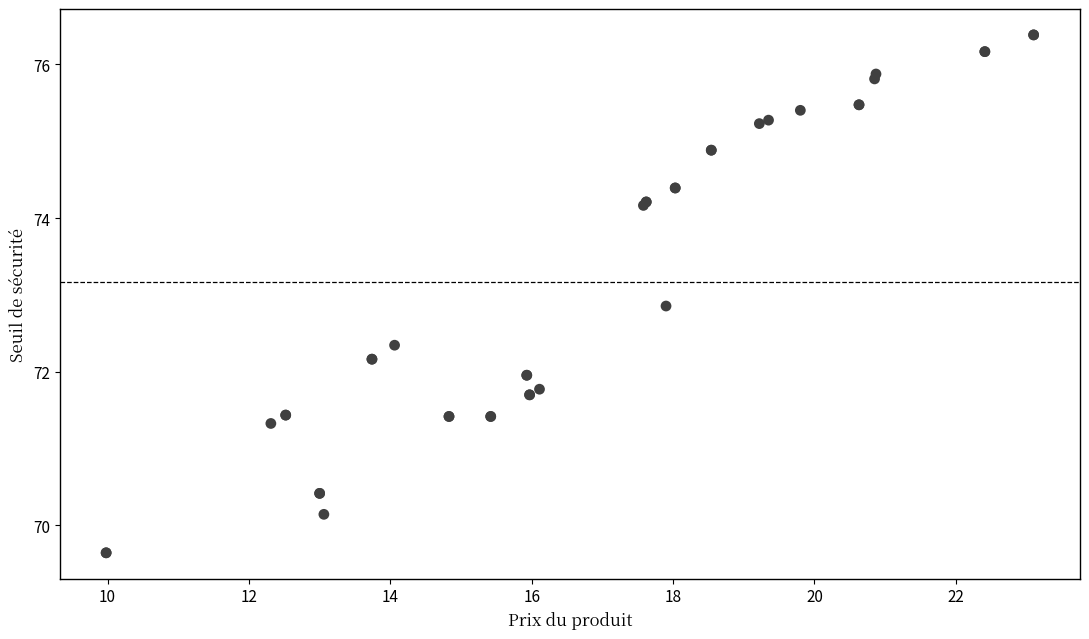

What Y value in the scatter plot is closest to 73?

72.9